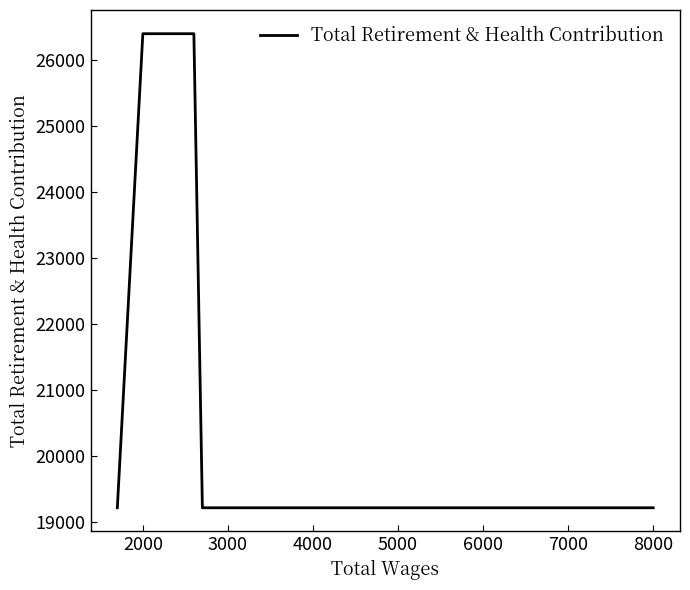

How many categories are shown in the chart?

5